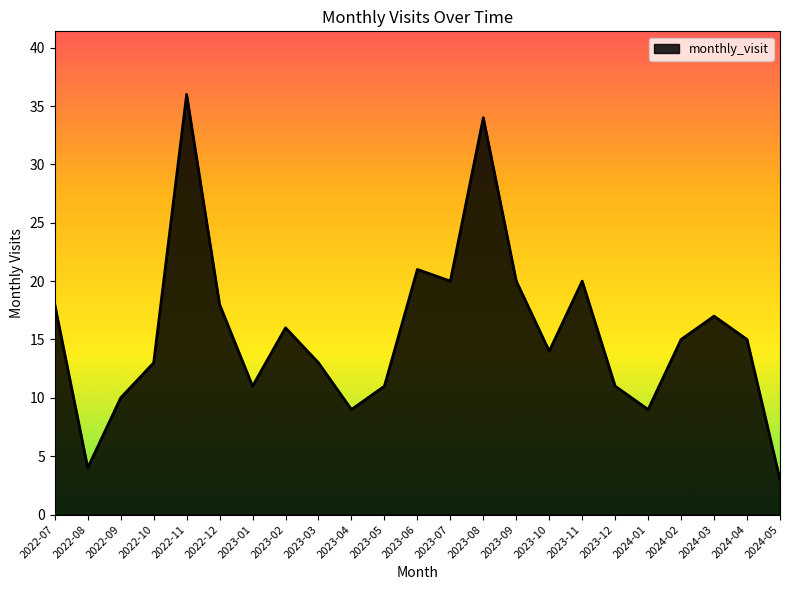

Which category has the lowest value across all series?

2024-05